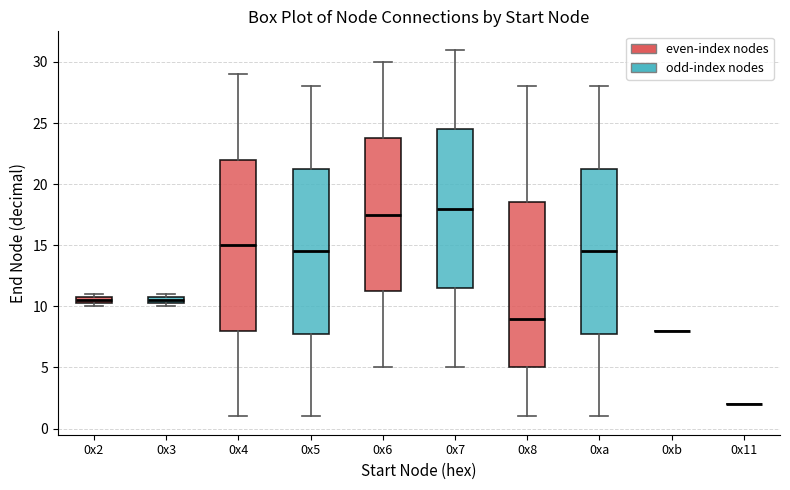

Comparing the boxes themselves (not the whiskers), which one is the tallest?

0x4